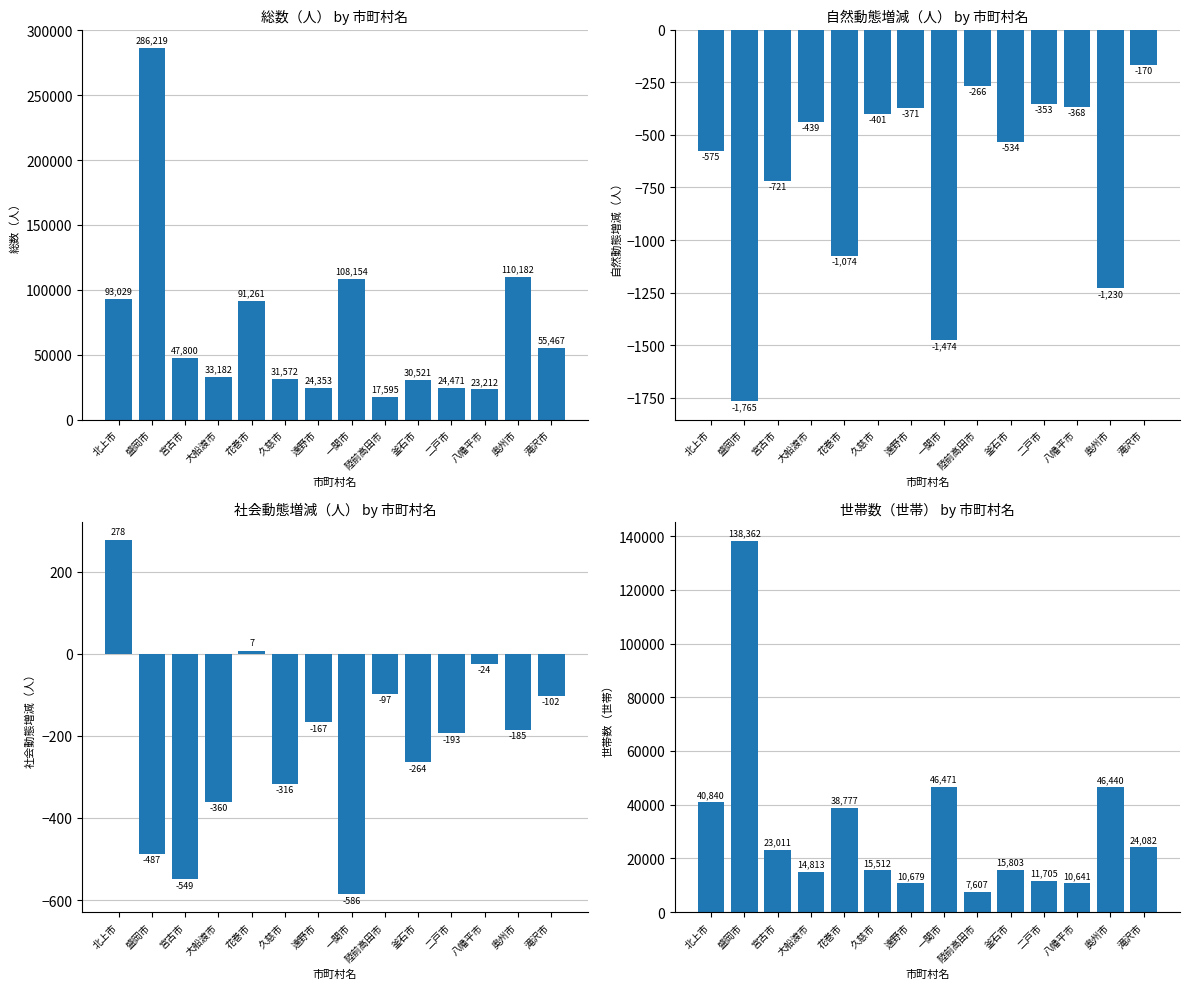

Reading right to left, transcribe all the data shown in this chart.

総数（人）: 滝沢市=55467	奥州市=110182	八幡平市=23212	二戸市=24471	釜石市=30521	陸前高田市=17595	一関市=108154	遠野市=24353	久慈市=31572	花巻市=91261	大船渡市=33182	宮古市=47800	盛岡市=286219	北上市=93029
自然動態増減（人）: 滝沢市=-170	奥州市=-1230	八幡平市=-368	二戸市=-353	釜石市=-534	陸前高田市=-266	一関市=-1474	遠野市=-371	久慈市=-401	花巻市=-1074	大船渡市=-439	宮古市=-721	盛岡市=-1765	北上市=-575
社会動態増減（人）: 滝沢市=-102	奥州市=-185	八幡平市=-24	二戸市=-193	釜石市=-264	陸前高田市=-97	一関市=-586	遠野市=-167	久慈市=-316	花巻市=7	大船渡市=-360	宮古市=-549	盛岡市=-487	北上市=278
世帯数（世帯）: 滝沢市=24082	奥州市=46440	八幡平市=10641	二戸市=11705	釜石市=15803	陸前高田市=7607	一関市=46471	遠野市=10679	久慈市=15512	花巻市=38777	大船渡市=14813	宮古市=23011	盛岡市=138362	北上市=40840